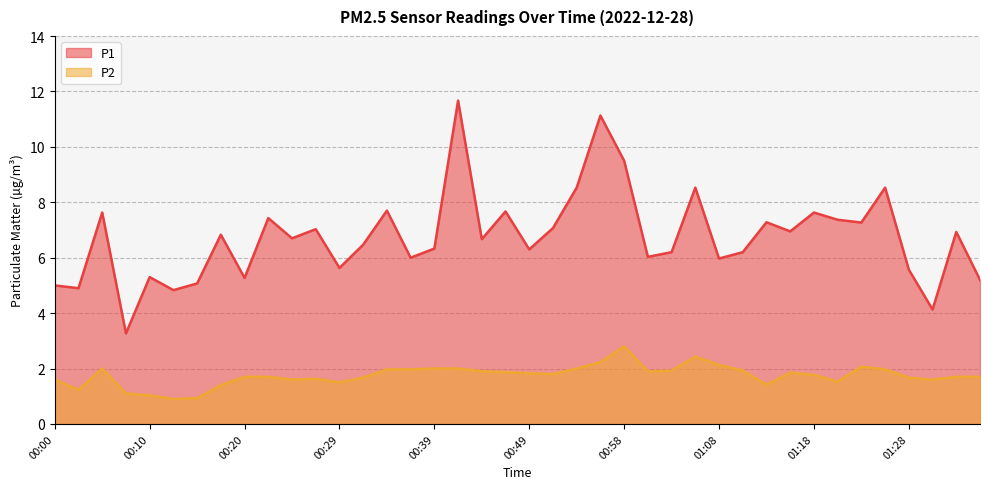

At 00:17, list the series in order from largest to smallest.

P1, P2